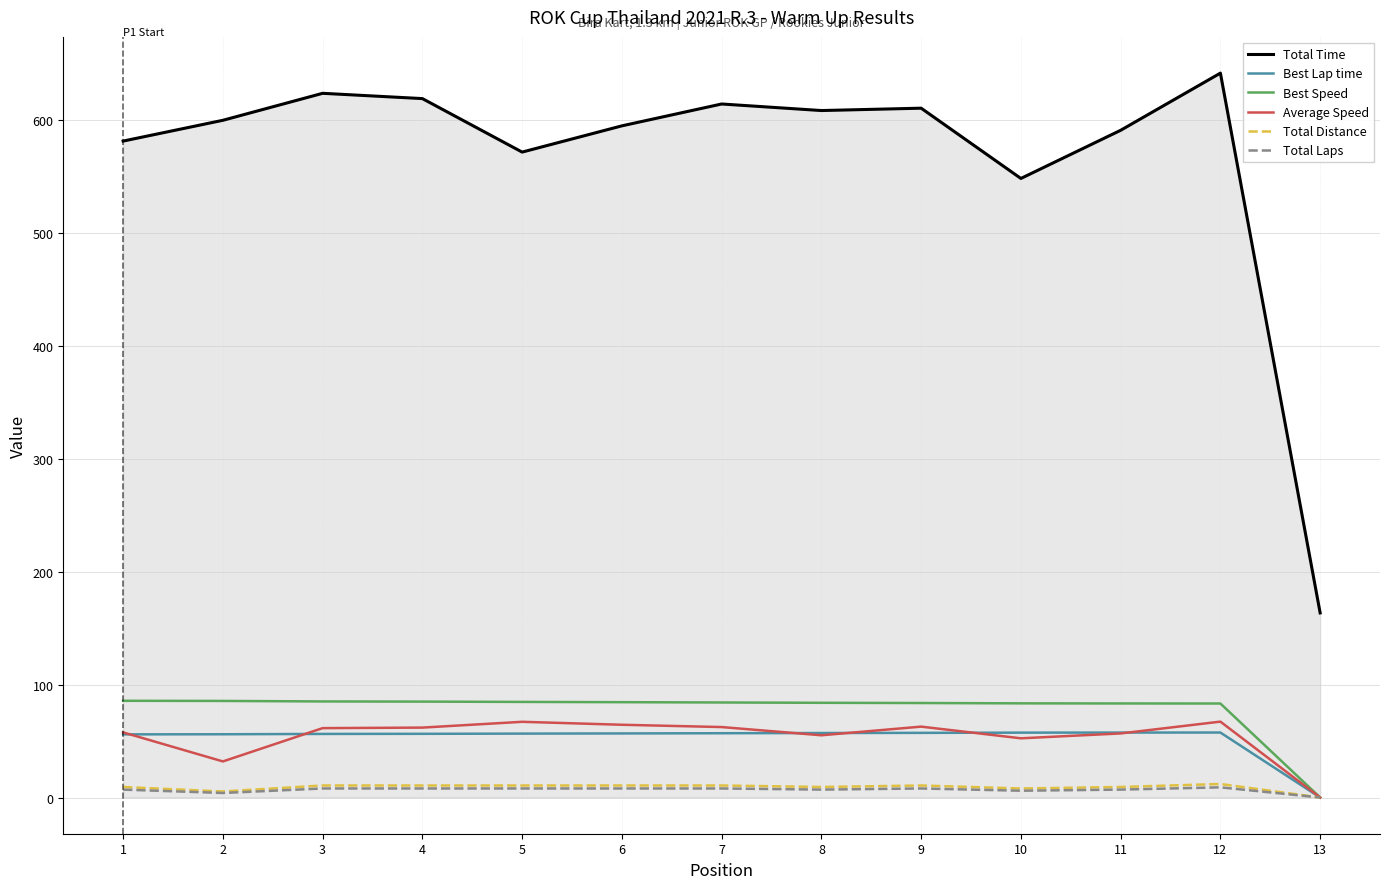

Which series has the largest range (max minus min)?

Total Time